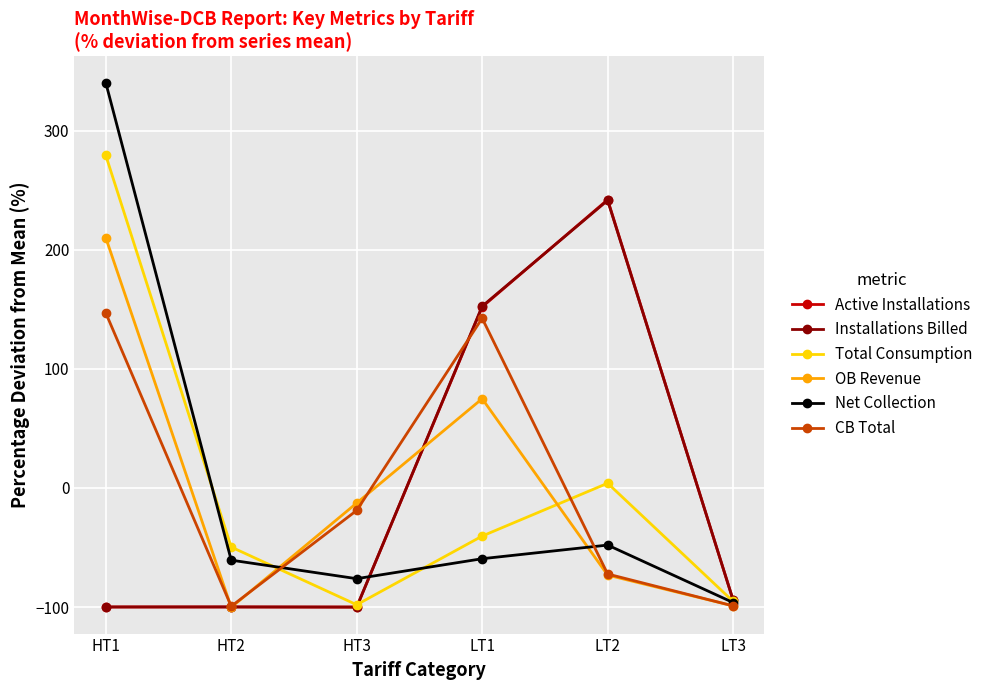

What is the difference between the highest and lowest values at LT2?

315.1